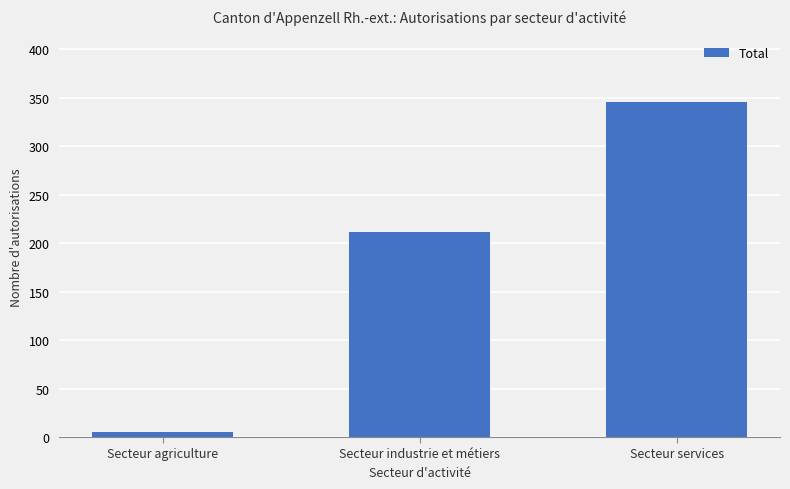

What is the ratio of the value at Secteur industrie et métiers to the value at Secteur services?

0.6